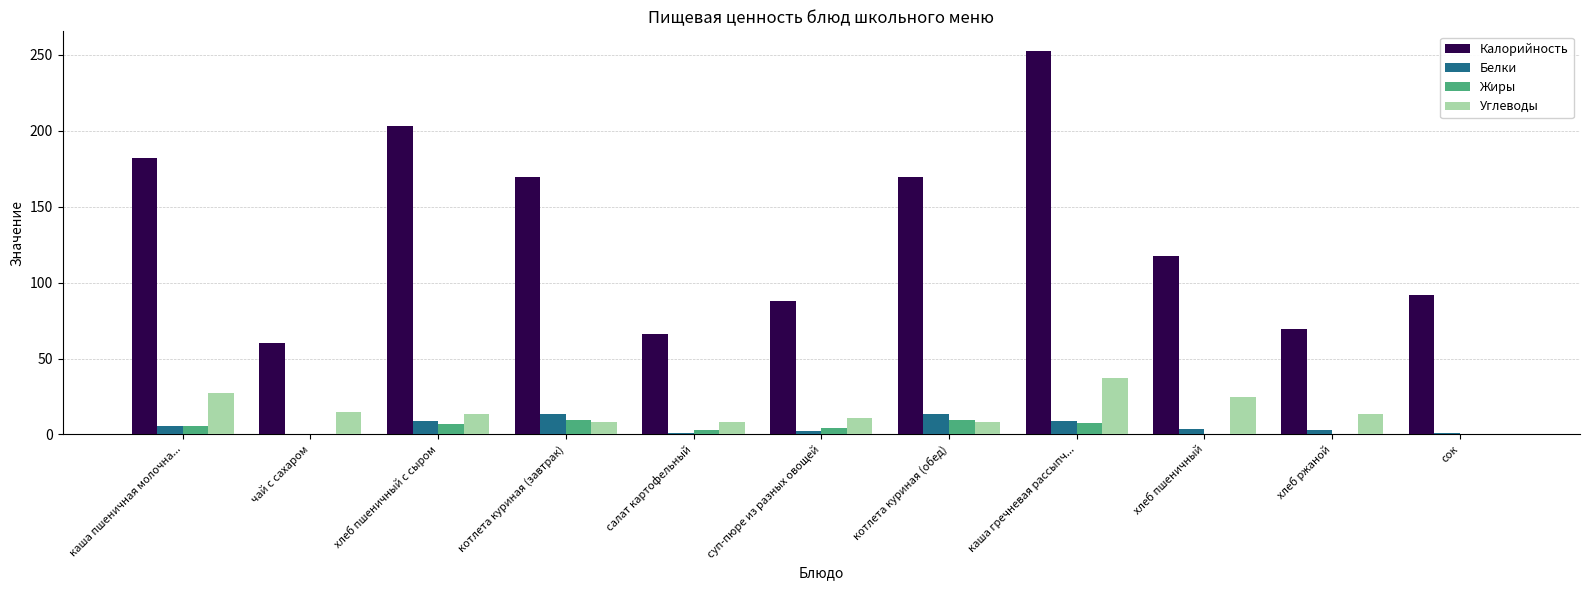

The value of Калорийность at каша гречневая рассыпч... is 252.9. True or false?

True